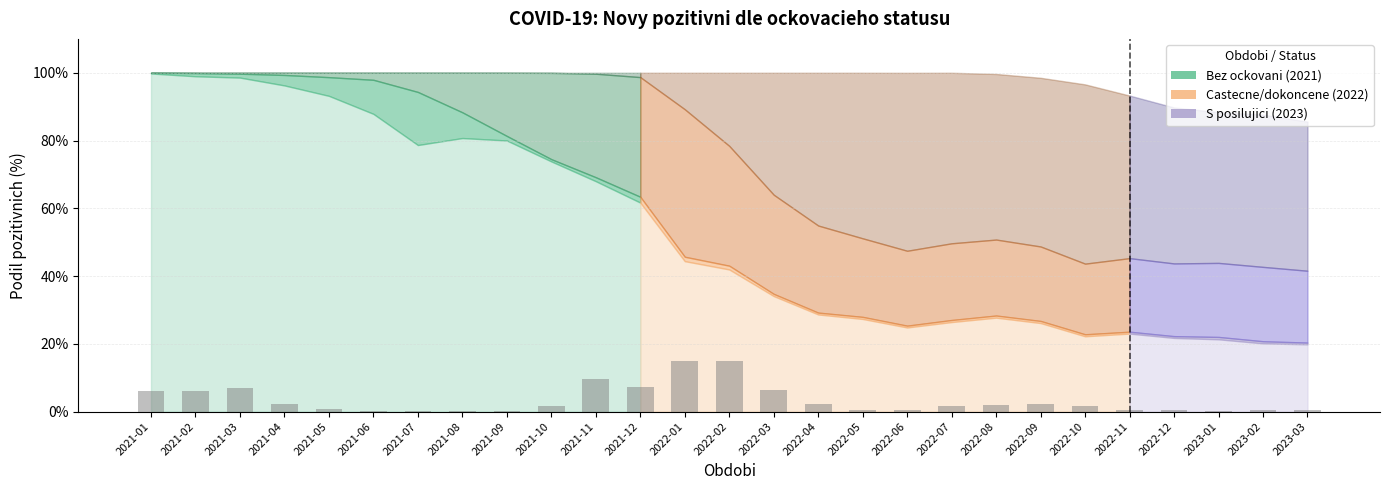

Reading left to right, list all the values displayed in this chart.

2021-01=0.1	2021-02=0.1	2021-03=0.1	2021-04=0.0	2021-05=0.0	2021-06=0.0	2021-07=0.0	2021-08=0.0	2021-09=0.0	2021-10=0.0	2021-11=0.1	2021-12=0.1	2022-01=0.1	2022-02=0.1	2022-03=0.1	2022-04=0.0	2022-05=0.0	2022-06=0.0	2022-07=0.0	2022-08=0.0	2022-09=0.0	2022-10=0.0	2022-11=0.0	2022-12=0.0	2023-01=0.0	2023-02=0.0	2023-03=0.0